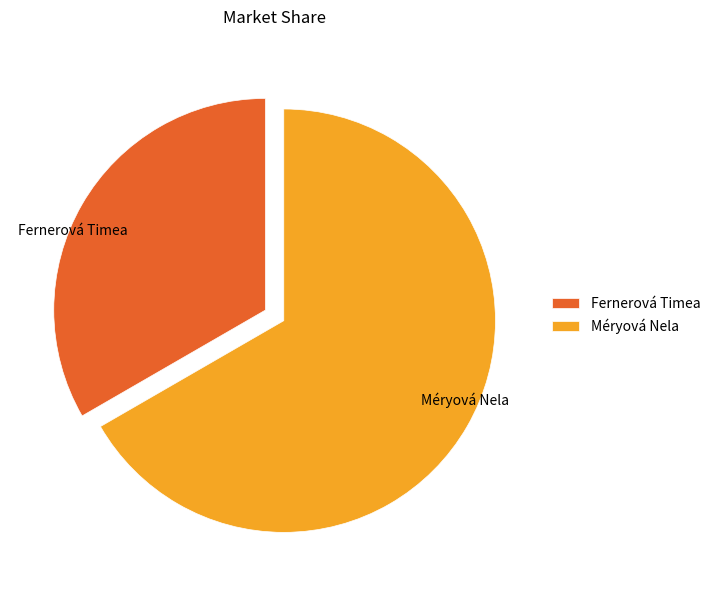

Is it true that Méryová Nela is 67% of the pie?

True